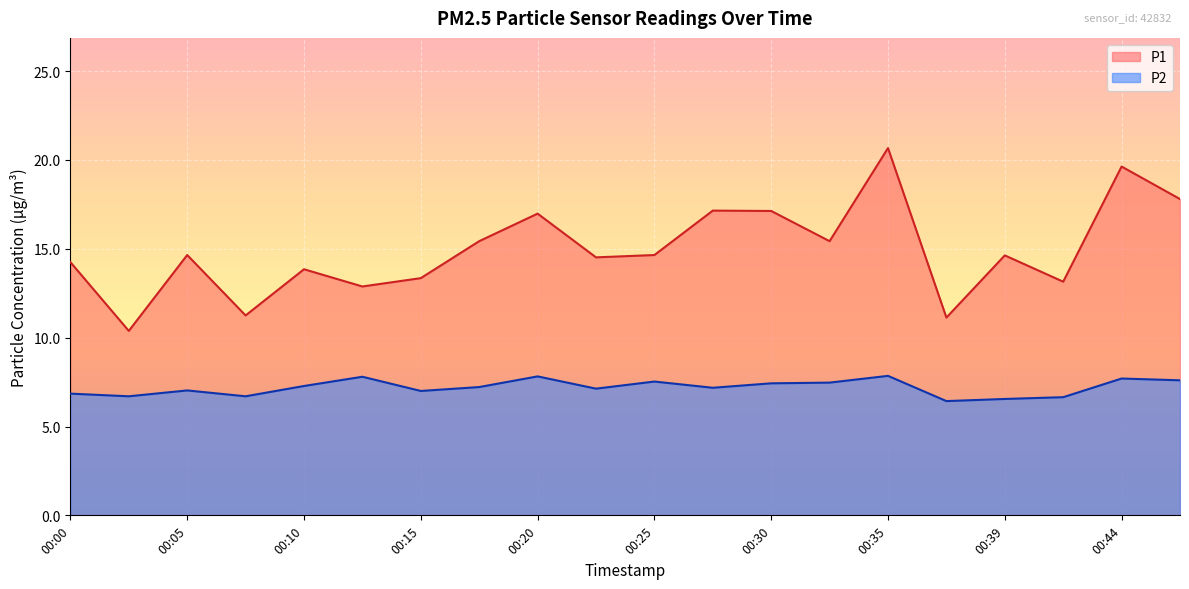

Which has a higher value, 00:35 or 00:08?

00:35